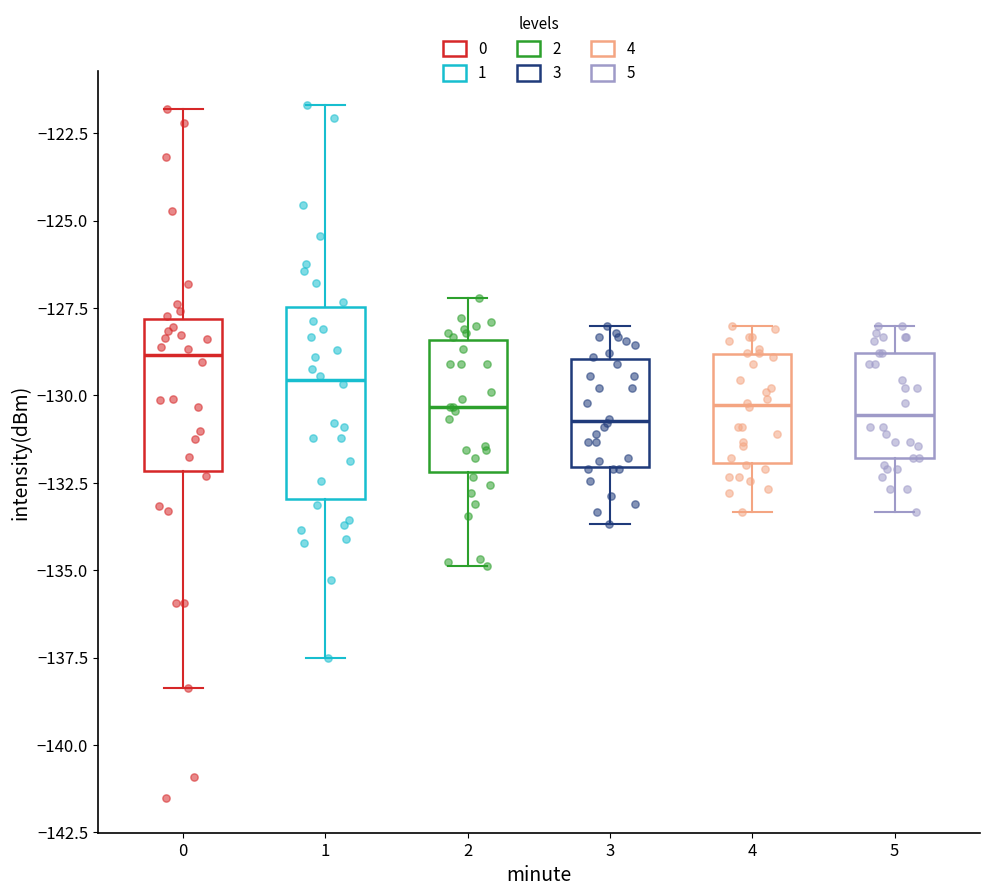

Reading left to right, read every box against the y-axis: the position of its median line, the range the box covers, and the ends of its whiskers. The values are not printed on the chart, so give them approximately, as read against the axis.

0: median -129.0, box -132.0 to -128.0, whiskers -138.5 to -122.0
1: median -129.5, box -133.0 to -127.5, whiskers -137.5 to -121.5
2: median -130.5, box -132.0 to -128.5, whiskers -135.0 to -127.0
3: median -130.5, box -132.0 to -129.0, whiskers -133.5 to -128.0
4: median -130.5, box -132.0 to -129.0, whiskers -133.5 to -128.0
5: median -130.5, box -132.0 to -129.0, whiskers -133.5 to -128.0